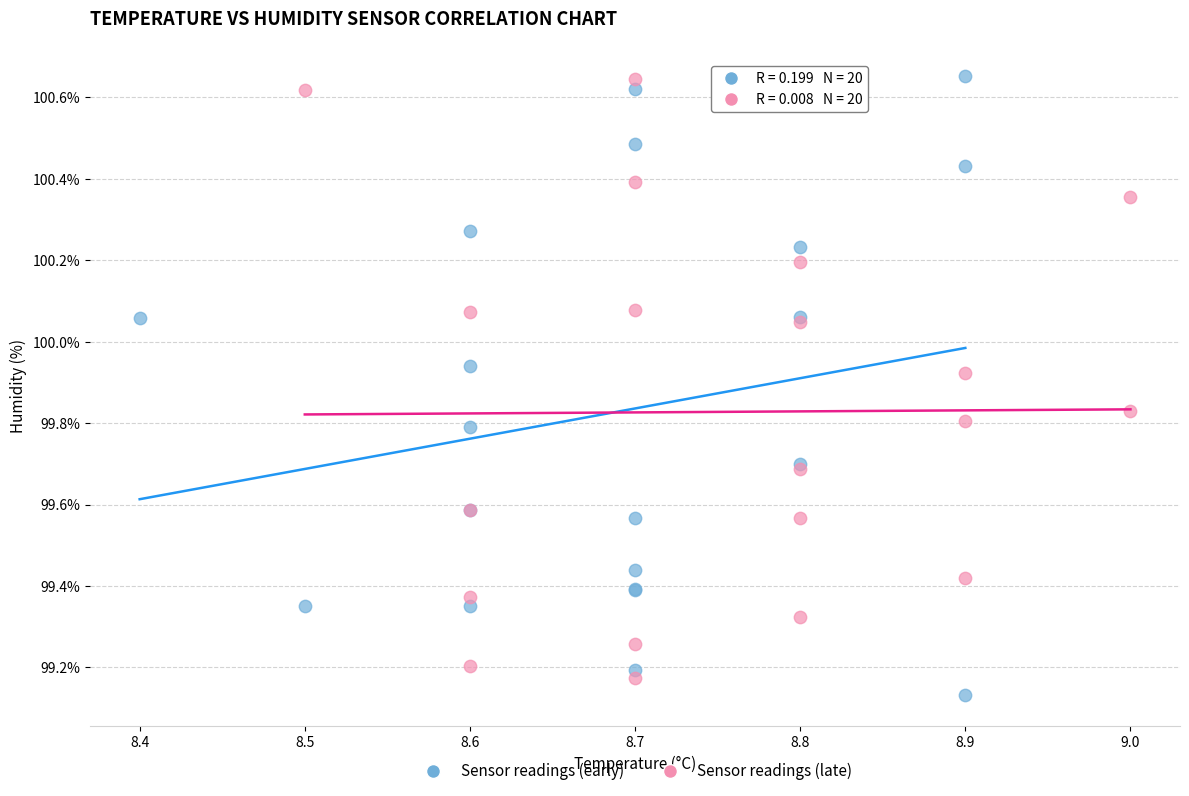

Which series contains the lowest Y value?

Sensor readings (early)